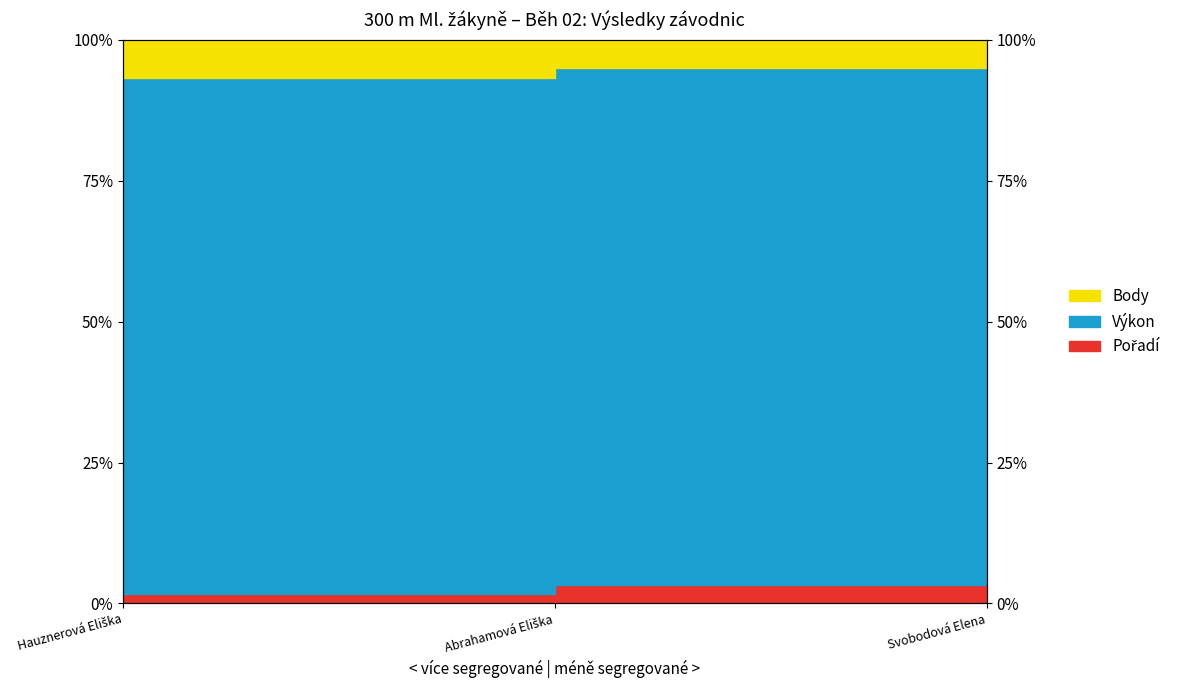

Which series changed the most between Abrahamová Eliška and Svobodová Elena?

Pořadí